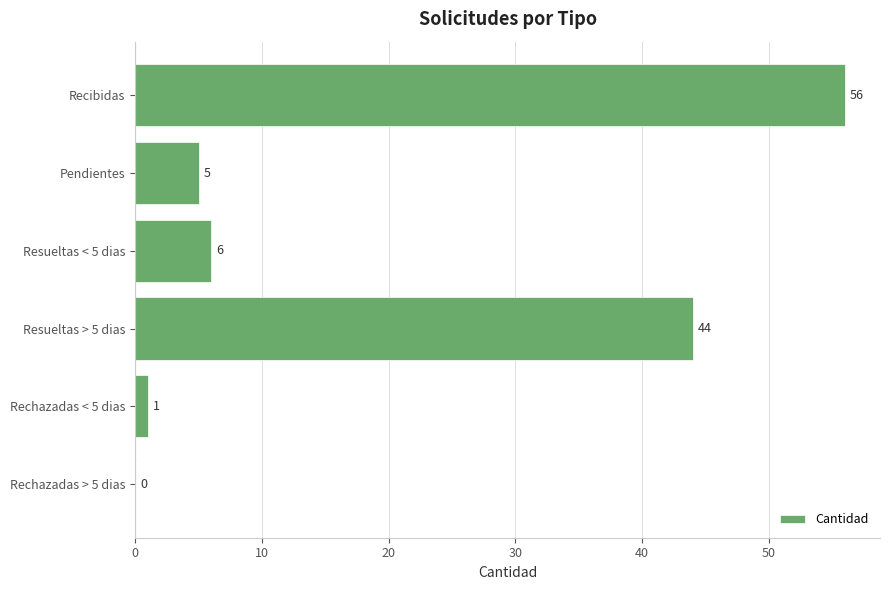

Reading bottom to top, extract all data points from this chart.

Rechazadas > 5 dias=0	Rechazadas < 5 dias=1	Resueltas > 5 dias=44	Resueltas < 5 dias=6	Pendientes=5	Recibidas=56